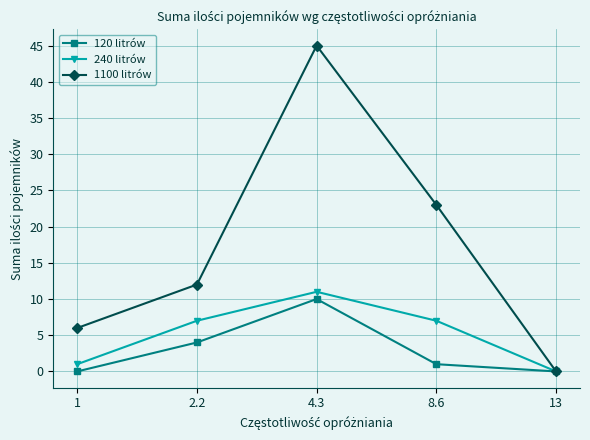

What is the value of the 1100 litrów point at the 1st from the left?

6